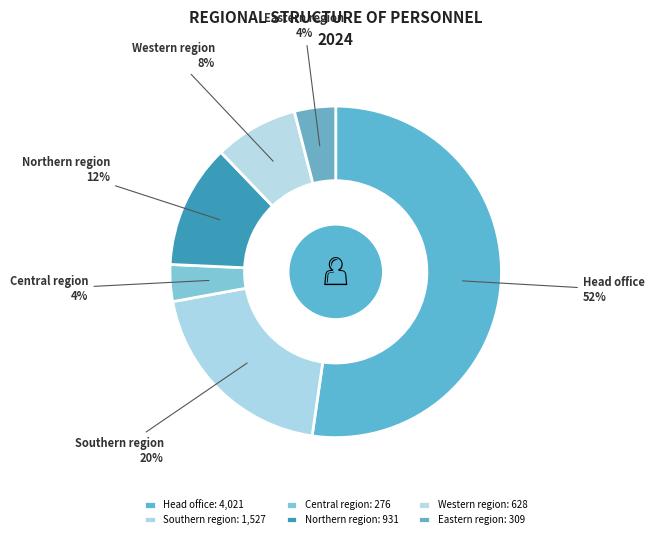

Count the number of slices in the pie.

6